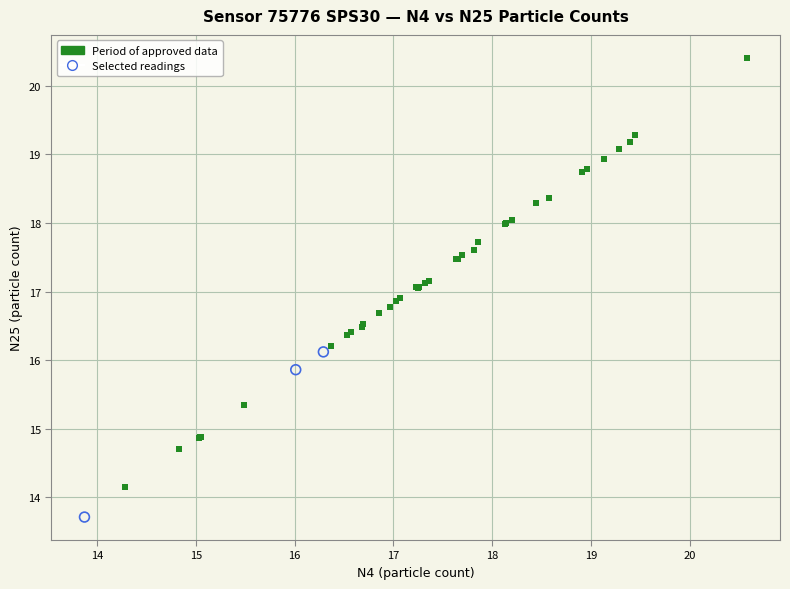

Which series contains the highest Y value?

Period of approved data